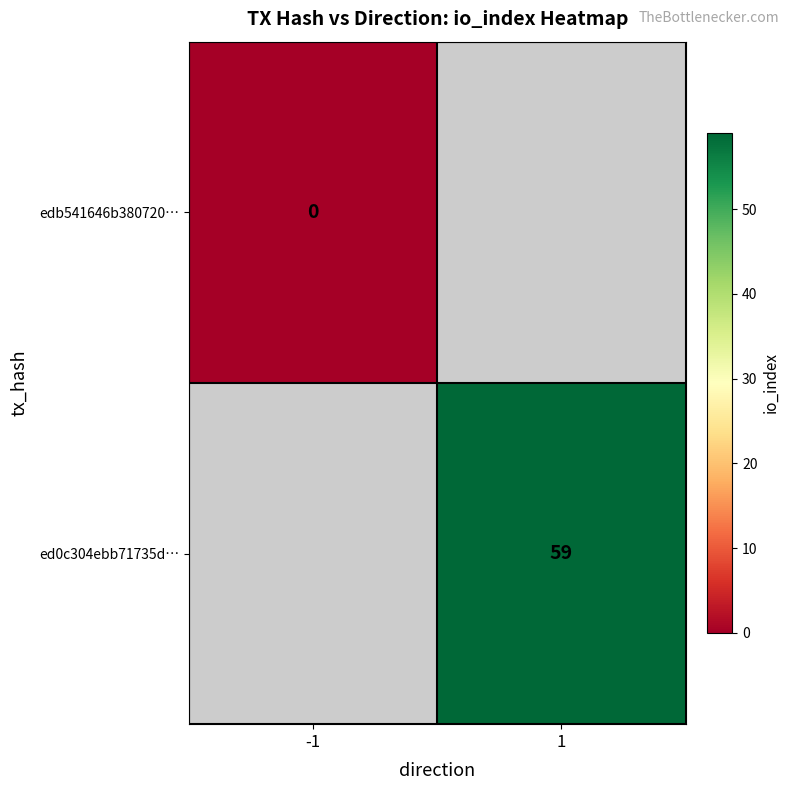

Is the value of ed0c304ebb71735d… at 1 greater than the value of edb541646b380720… at -1?

Yes